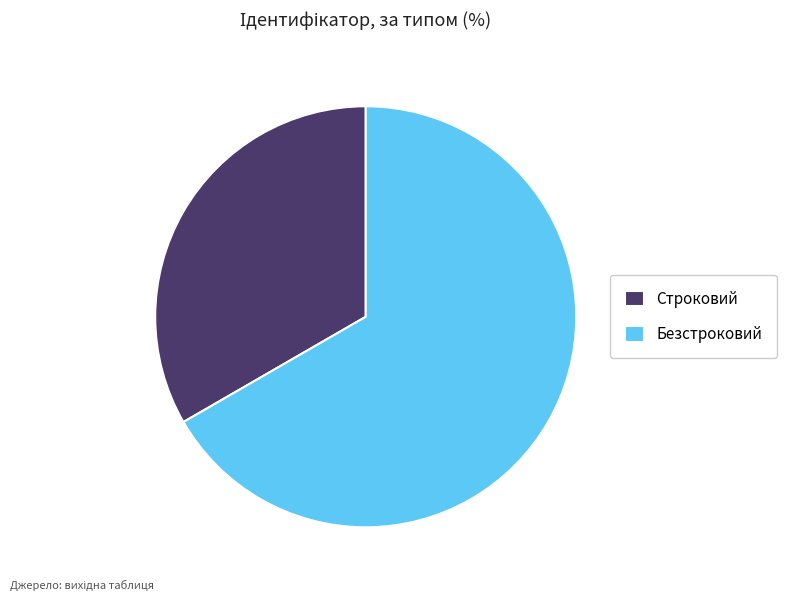

Combined, do Строковий and Безстроковий account for over 50%?

Yes